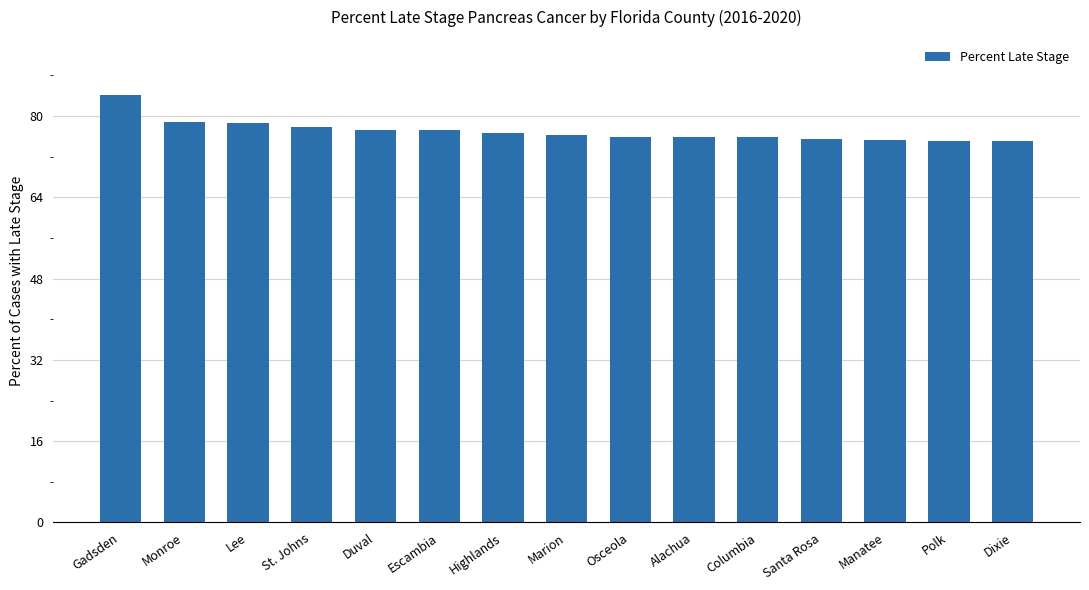

What is the smallest value displayed?

75.0